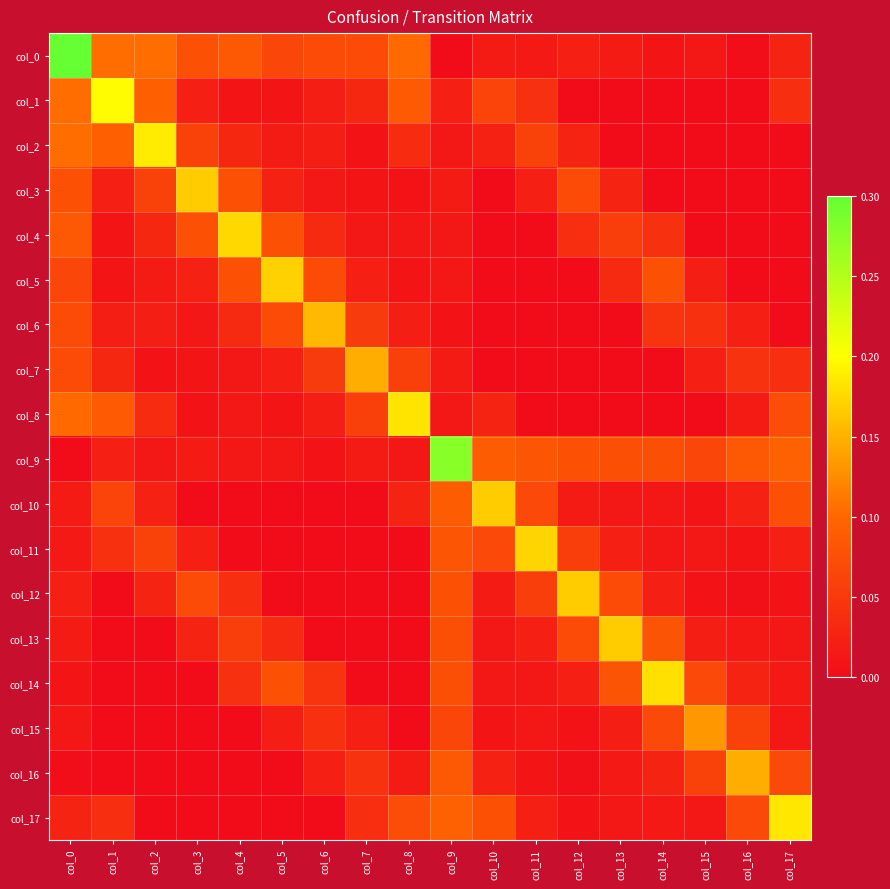

Reading left to right, extract all data points from this chart.

col_0: col_0=0.3	col_1=0.1	col_2=0.1	col_3=0.1	col_4=0.1	col_5=0.1	col_6=0.1	col_7=0.1	col_8=0.1	col_9=0.0	col_10=0.0	col_11=0.0	col_12=0.0	col_13=0.0	col_14=0.0	col_15=0.0	col_16=0.0	col_17=0.0
col_1: col_0=0.1	col_1=0.2	col_2=0.1	col_3=0.0	col_4=0.0	col_5=0.0	col_6=0.0	col_7=0.0	col_8=0.1	col_9=0.0	col_10=0.1	col_11=0.0	col_12=0.0	col_13=0.0	col_14=0.0	col_15=0.0	col_16=0.0	col_17=0.0
col_2: col_0=0.1	col_1=0.1	col_2=0.2	col_3=0.1	col_4=0.0	col_5=0.0	col_6=0.0	col_7=0.0	col_8=0.0	col_9=0.0	col_10=0.0	col_11=0.1	col_12=0.0	col_13=0.0	col_14=0.0	col_15=0.0	col_16=0.0	col_17=0.0
col_3: col_0=0.1	col_1=0.0	col_2=0.1	col_3=0.2	col_4=0.1	col_5=0.0	col_6=0.0	col_7=0.0	col_8=0.0	col_9=0.0	col_10=0.0	col_11=0.0	col_12=0.1	col_13=0.0	col_14=0.0	col_15=0.0	col_16=0.0	col_17=0.0
col_4: col_0=0.1	col_1=0.0	col_2=0.0	col_3=0.1	col_4=0.2	col_5=0.1	col_6=0.0	col_7=0.0	col_8=0.0	col_9=0.0	col_10=0.0	col_11=0.0	col_12=0.0	col_13=0.1	col_14=0.0	col_15=0.0	col_16=0.0	col_17=0.0
col_5: col_0=0.1	col_1=0.0	col_2=0.0	col_3=0.0	col_4=0.1	col_5=0.2	col_6=0.1	col_7=0.0	col_8=0.0	col_9=0.0	col_10=0.0	col_11=0.0	col_12=0.0	col_13=0.0	col_14=0.1	col_15=0.0	col_16=0.0	col_17=0.0
col_6: col_0=0.1	col_1=0.0	col_2=0.0	col_3=0.0	col_4=0.0	col_5=0.1	col_6=0.2	col_7=0.1	col_8=0.0	col_9=0.0	col_10=0.0	col_11=0.0	col_12=0.0	col_13=0.0	col_14=0.0	col_15=0.0	col_16=0.0	col_17=0.0
col_7: col_0=0.1	col_1=0.0	col_2=0.0	col_3=0.0	col_4=0.0	col_5=0.0	col_6=0.1	col_7=0.1	col_8=0.1	col_9=0.0	col_10=0.0	col_11=0.0	col_12=0.0	col_13=0.0	col_14=0.0	col_15=0.0	col_16=0.0	col_17=0.0
col_8: col_0=0.1	col_1=0.1	col_2=0.0	col_3=0.0	col_4=0.0	col_5=0.0	col_6=0.0	col_7=0.1	col_8=0.2	col_9=0.0	col_10=0.0	col_11=0.0	col_12=0.0	col_13=0.0	col_14=0.0	col_15=0.0	col_16=0.0	col_17=0.1
col_9: col_0=0.0	col_1=0.0	col_2=0.0	col_3=0.0	col_4=0.0	col_5=0.0	col_6=0.0	col_7=0.0	col_8=0.0	col_9=0.3	col_10=0.1	col_11=0.1	col_12=0.1	col_13=0.1	col_14=0.1	col_15=0.1	col_16=0.1	col_17=0.1
col_10: col_0=0.0	col_1=0.1	col_2=0.0	col_3=0.0	col_4=0.0	col_5=0.0	col_6=0.0	col_7=0.0	col_8=0.0	col_9=0.1	col_10=0.2	col_11=0.1	col_12=0.0	col_13=0.0	col_14=0.0	col_15=0.0	col_16=0.0	col_17=0.1
col_11: col_0=0.0	col_1=0.0	col_2=0.1	col_3=0.0	col_4=0.0	col_5=0.0	col_6=0.0	col_7=0.0	col_8=0.0	col_9=0.1	col_10=0.1	col_11=0.2	col_12=0.1	col_13=0.0	col_14=0.0	col_15=0.0	col_16=0.0	col_17=0.0
col_12: col_0=0.0	col_1=0.0	col_2=0.0	col_3=0.1	col_4=0.0	col_5=0.0	col_6=0.0	col_7=0.0	col_8=0.0	col_9=0.1	col_10=0.0	col_11=0.1	col_12=0.2	col_13=0.1	col_14=0.0	col_15=0.0	col_16=0.0	col_17=0.0
col_13: col_0=0.0	col_1=0.0	col_2=0.0	col_3=0.0	col_4=0.1	col_5=0.0	col_6=0.0	col_7=0.0	col_8=0.0	col_9=0.1	col_10=0.0	col_11=0.0	col_12=0.1	col_13=0.2	col_14=0.1	col_15=0.0	col_16=0.0	col_17=0.0
col_14: col_0=0.0	col_1=0.0	col_2=0.0	col_3=0.0	col_4=0.0	col_5=0.1	col_6=0.0	col_7=0.0	col_8=0.0	col_9=0.1	col_10=0.0	col_11=0.0	col_12=0.0	col_13=0.1	col_14=0.2	col_15=0.1	col_16=0.0	col_17=0.0
col_15: col_0=0.0	col_1=0.0	col_2=0.0	col_3=0.0	col_4=0.0	col_5=0.0	col_6=0.0	col_7=0.0	col_8=0.0	col_9=0.1	col_10=0.0	col_11=0.0	col_12=0.0	col_13=0.0	col_14=0.1	col_15=0.1	col_16=0.1	col_17=0.0
col_16: col_0=0.0	col_1=0.0	col_2=0.0	col_3=0.0	col_4=0.0	col_5=0.0	col_6=0.0	col_7=0.0	col_8=0.0	col_9=0.1	col_10=0.0	col_11=0.0	col_12=0.0	col_13=0.0	col_14=0.0	col_15=0.1	col_16=0.1	col_17=0.1
col_17: col_0=0.0	col_1=0.0	col_2=0.0	col_3=0.0	col_4=0.0	col_5=0.0	col_6=0.0	col_7=0.0	col_8=0.1	col_9=0.1	col_10=0.1	col_11=0.0	col_12=0.0	col_13=0.0	col_14=0.0	col_15=0.0	col_16=0.1	col_17=0.2